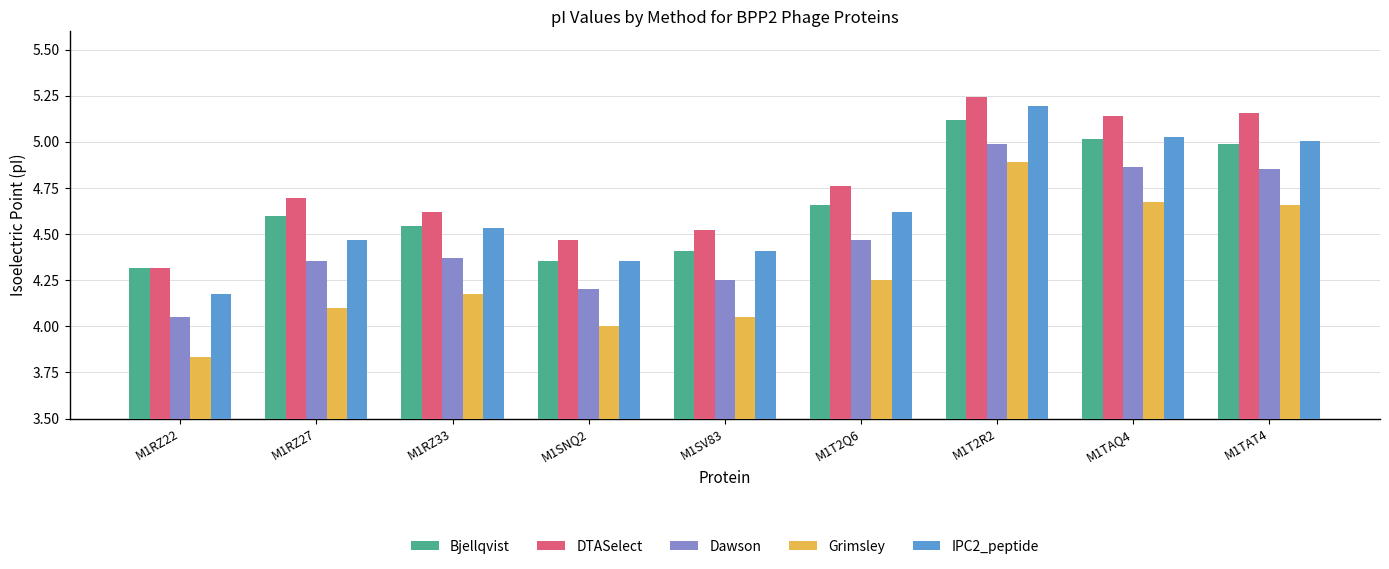

At how many categories does at least one series exceed 4?

9